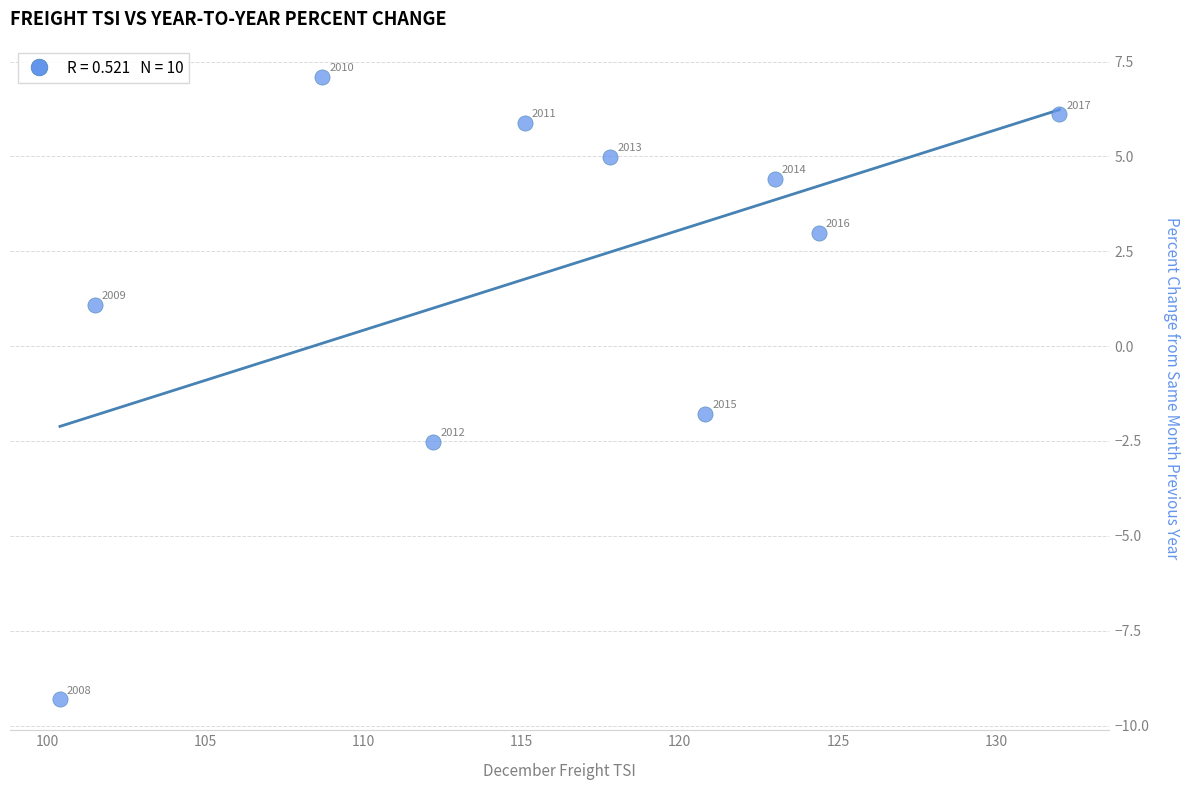

What is the average X value?

115.6